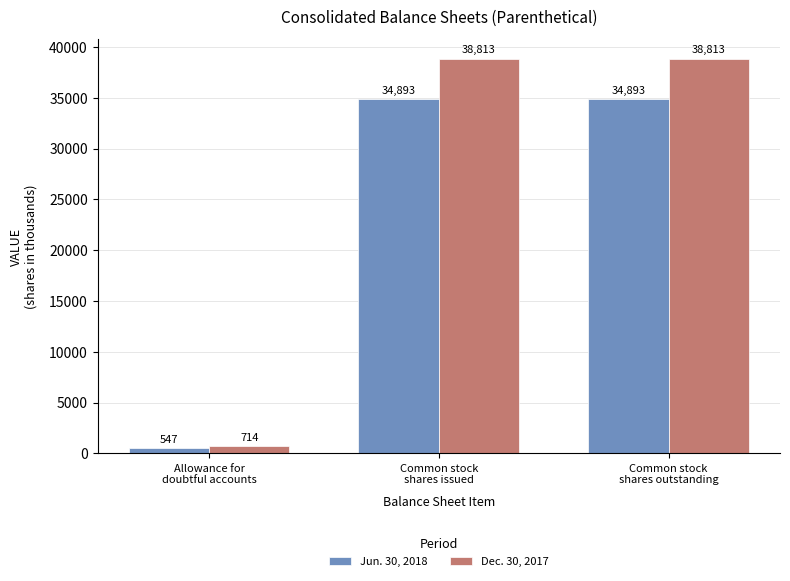

At which label does Dec. 30, 2017 reach its minimum?

Allowance for
doubtful accounts